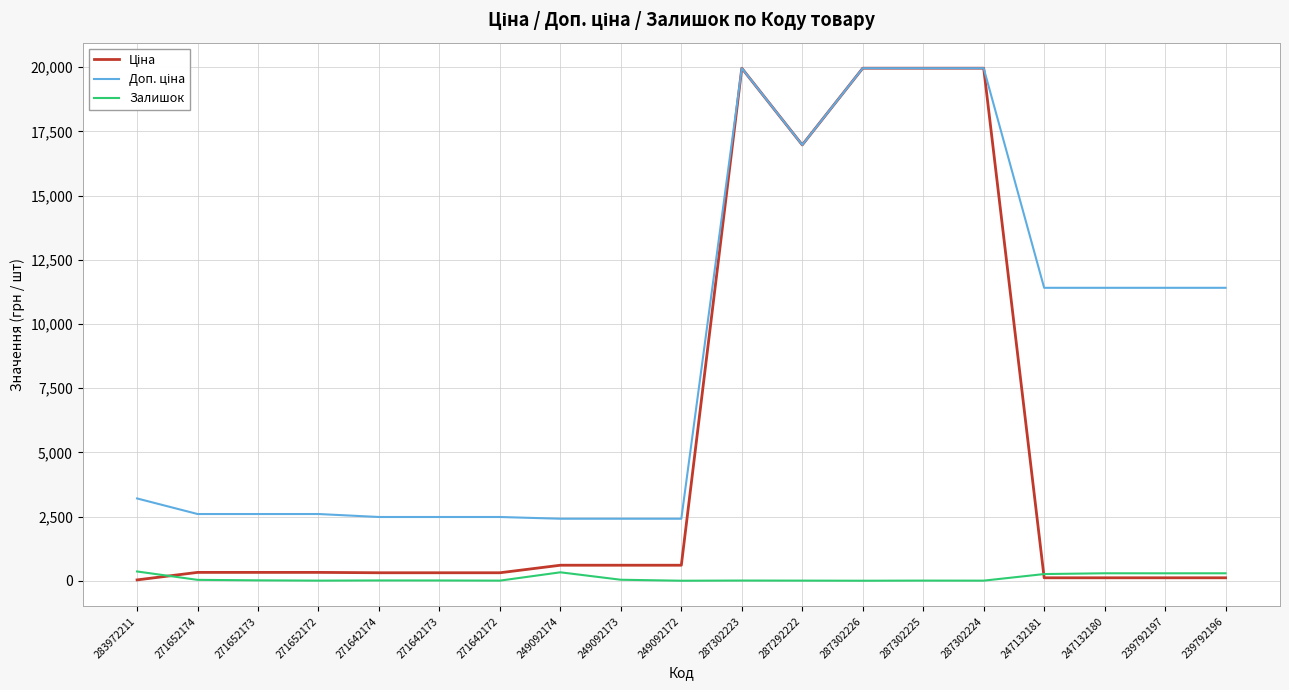

Between 271652173 and 239792197, which series saw the biggest shift?

Доп. ціна